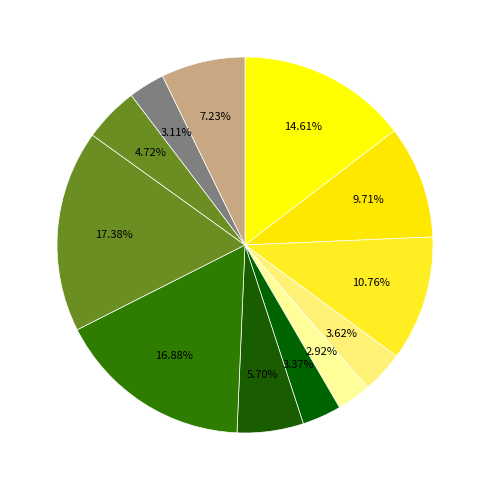

To the nearest percent, what is the average slice percentage?

8%